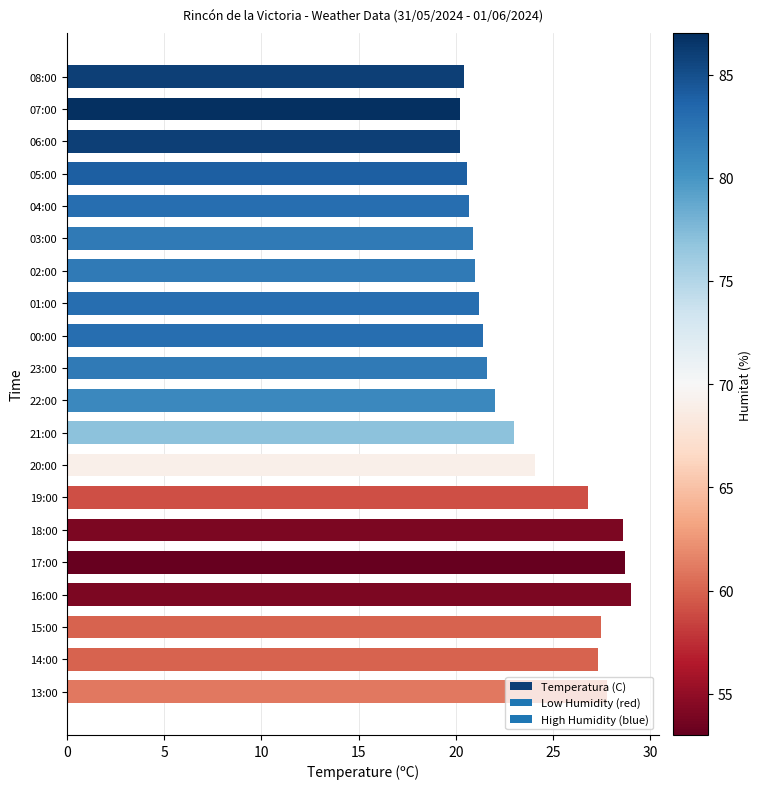

What position from the bottom is 07:00?

19